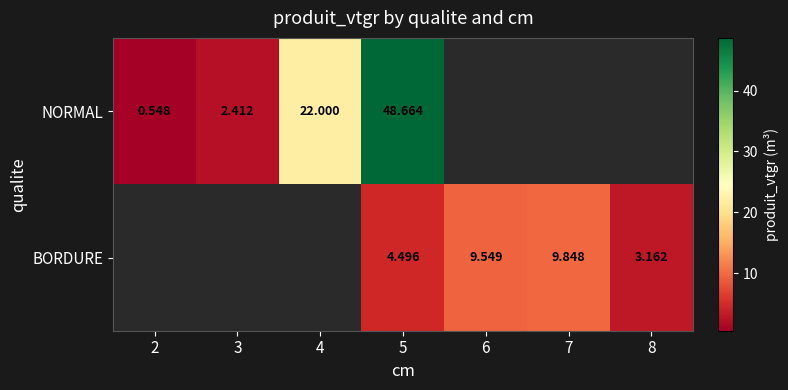

List the series in order of their peak value, lowest first.

NORMAL, BORDURE